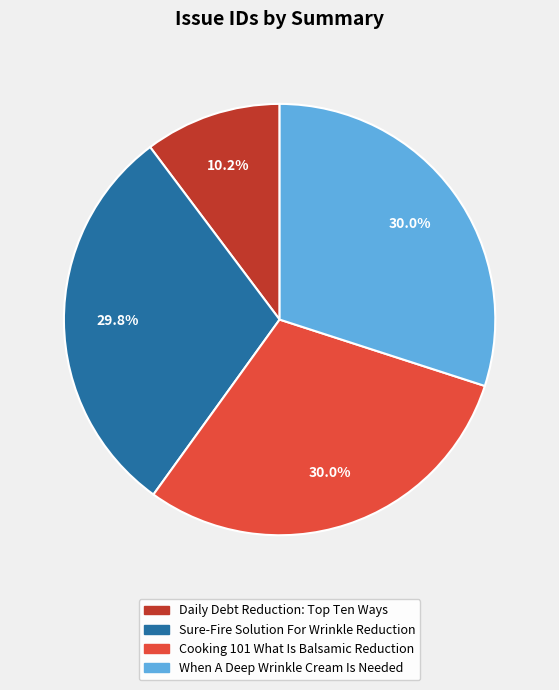

To the nearest percent, what is the difference between the largest and smallest slice percentages?

20%